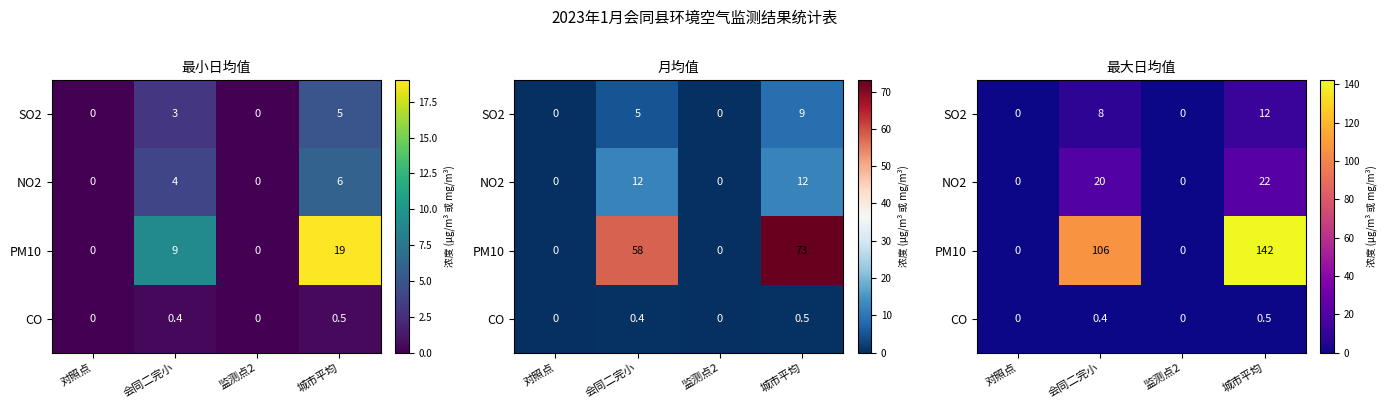

What is the approximate value of SO2 at 城市平均?

12.0